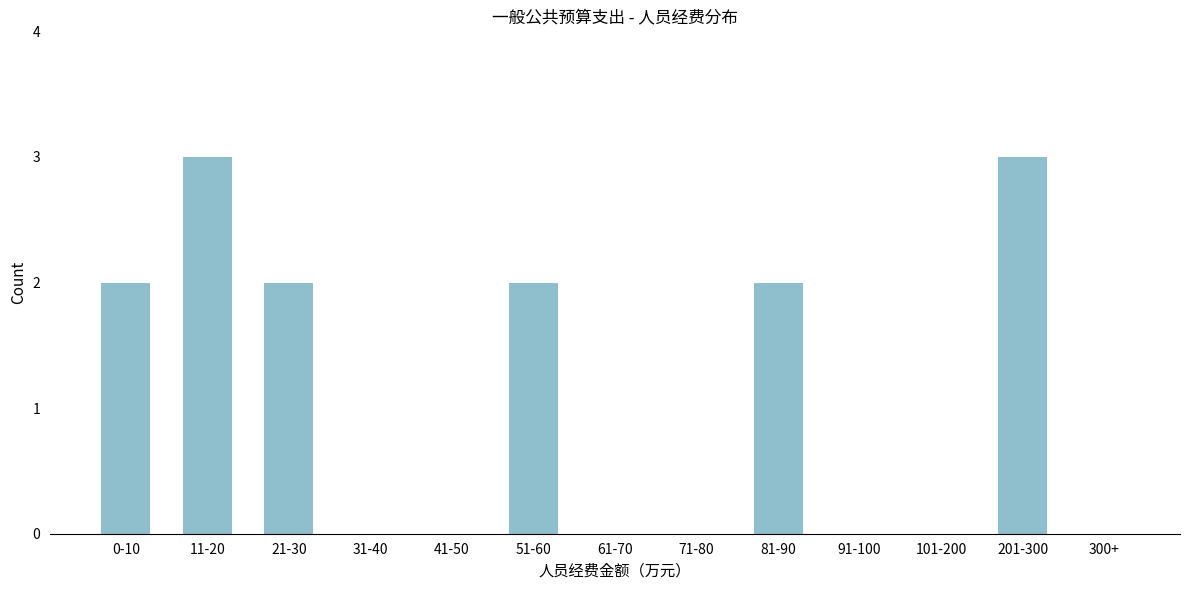

Reading left to right, transcribe all the data shown in this chart.

0-10=2	11-20=3	21-30=2	31-40=0	41-50=0	51-60=2	61-70=0	71-80=0	81-90=2	91-100=0	101-200=0	201-300=3	300+=0